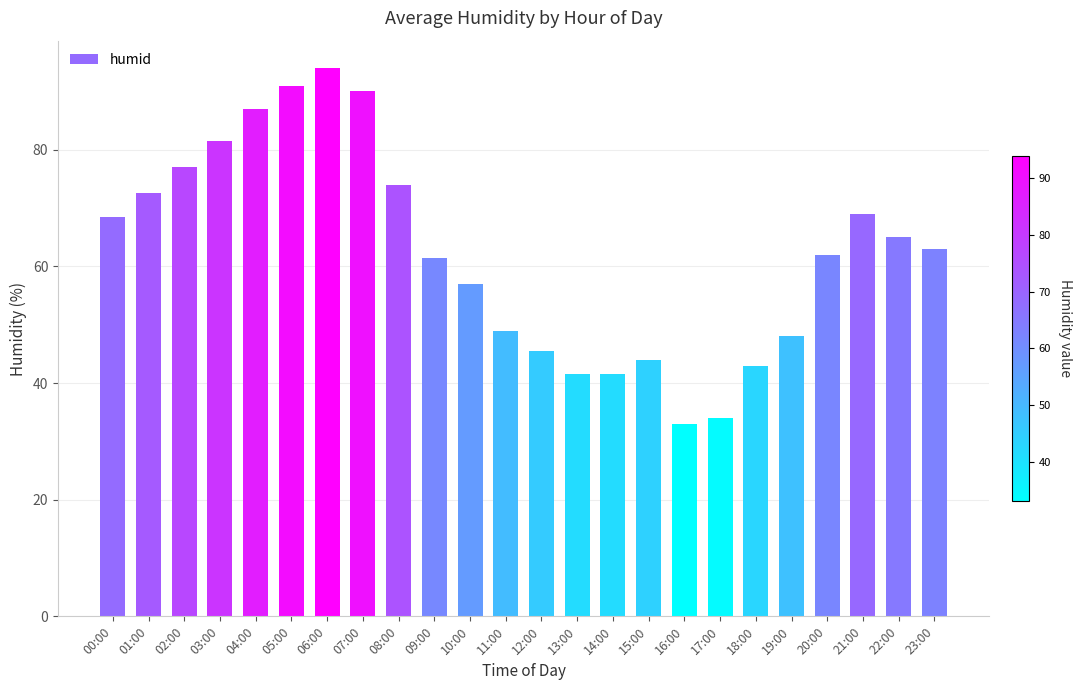

How many bars are there in total?

24